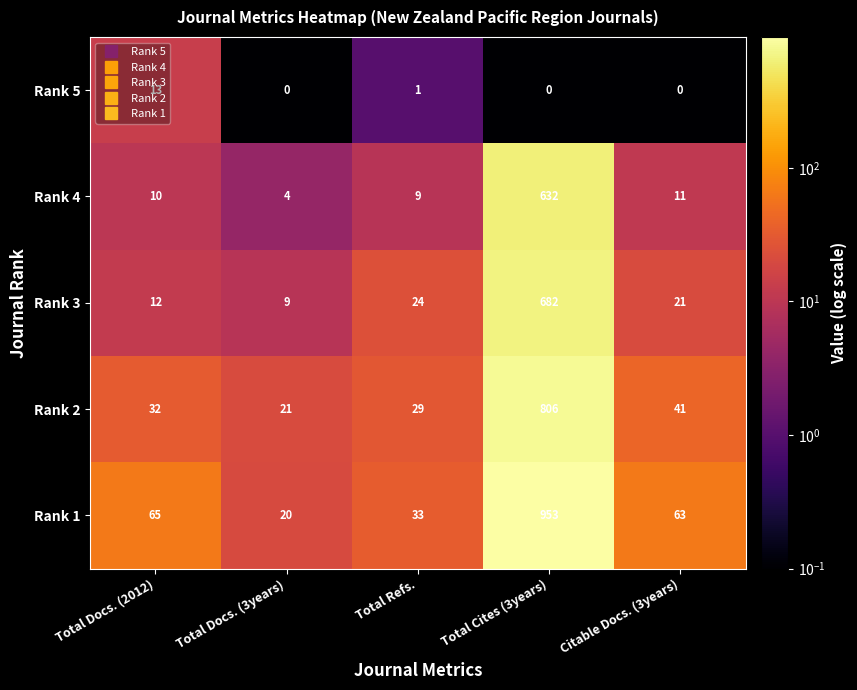

At which category is the sum across all series the highest?

Total Cites (3years)